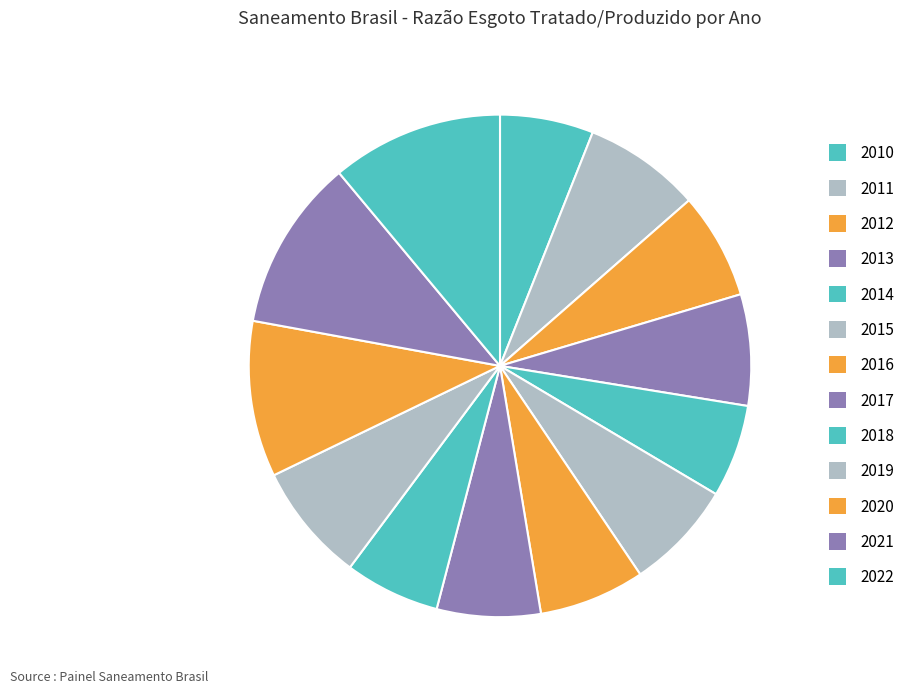

To the nearest percent, what is the average slice percentage?

8%